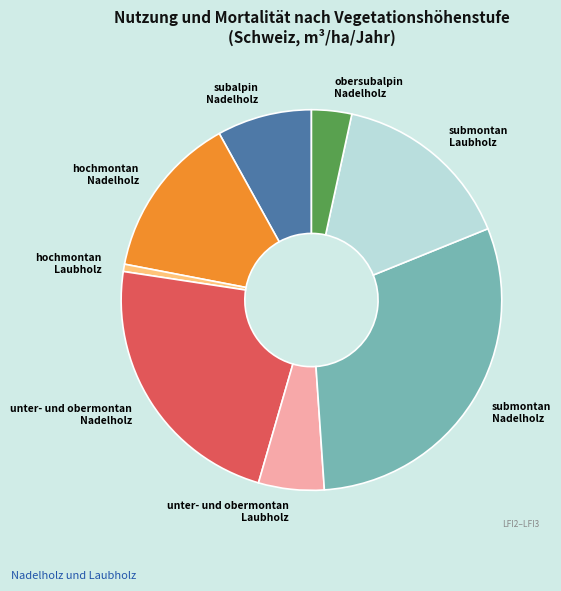

Do hochmontan Nadelholz and unter- und obermontan Laubholz together represent more than half of the pie?

No